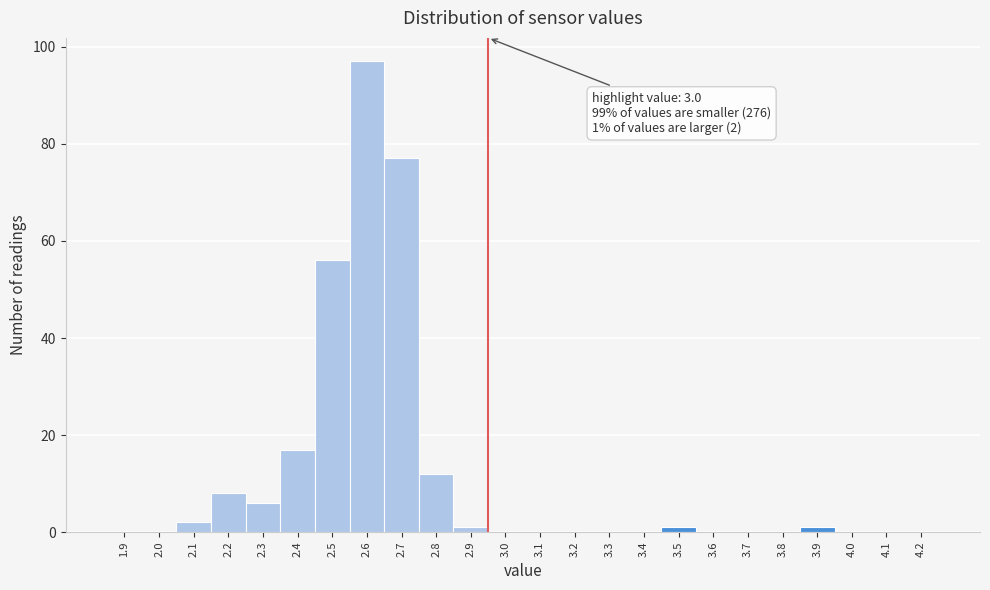

Reading left to right, transcribe all the data shown in this chart.

1.9=0	2.0=0	2.1=2	2.2=8	2.3=6	2.4=17	2.5=56	2.6=97	2.7=77	2.8=12	2.9=1	3.0=0	3.1=0	3.2=0	3.3=0	3.4=0	3.5=1	3.6=0	3.7=0	3.8=0	3.9=1	4.0=0	4.1=0	4.2=0